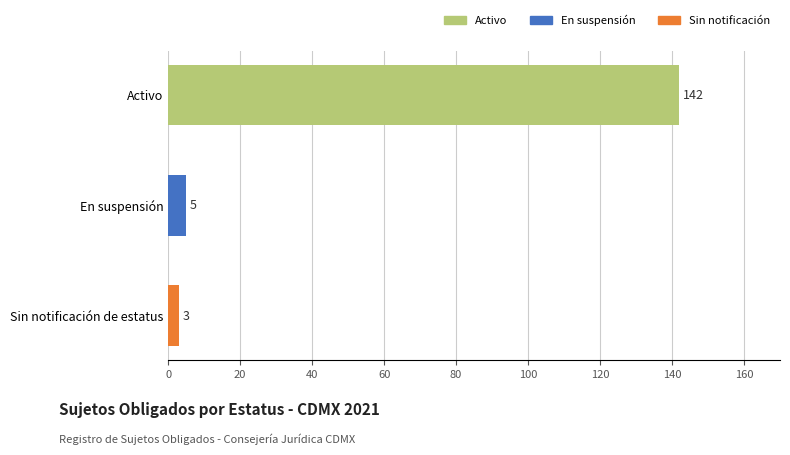

True or false: the data shows 3 at Sin notificación de estatus.

True